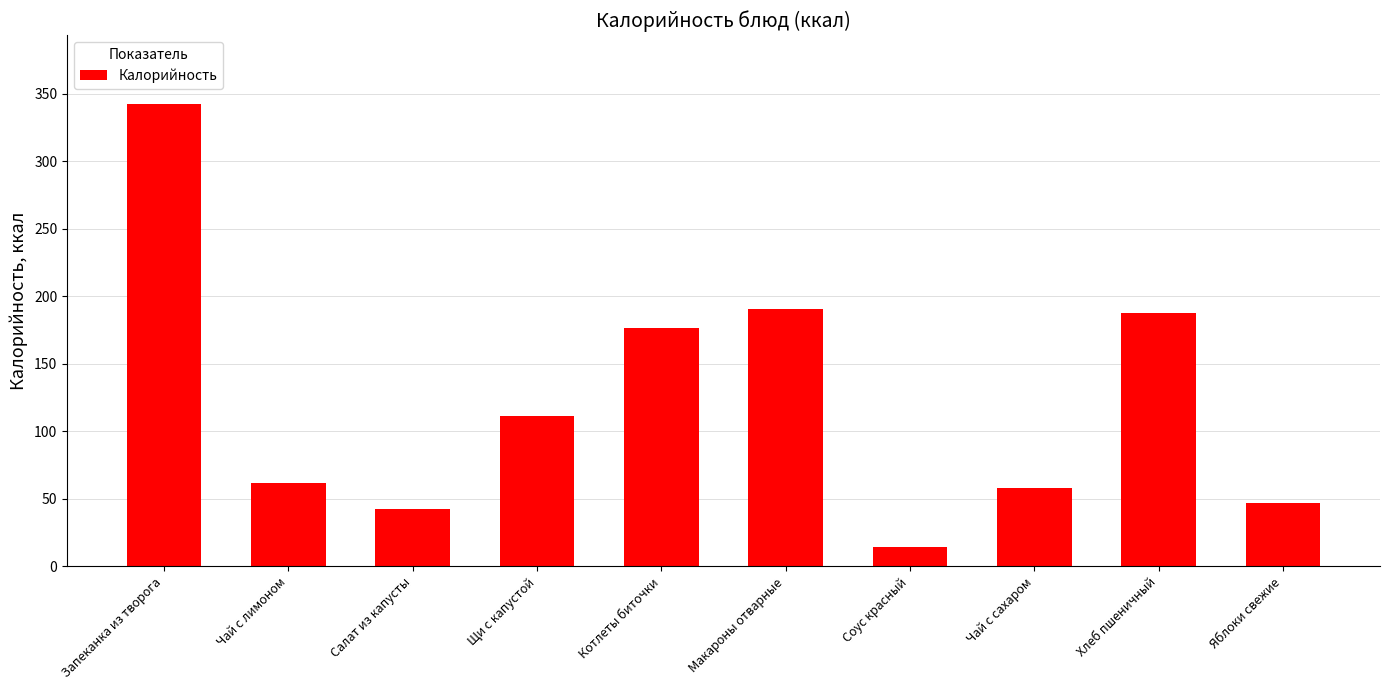

How many series are shown in this chart?

1